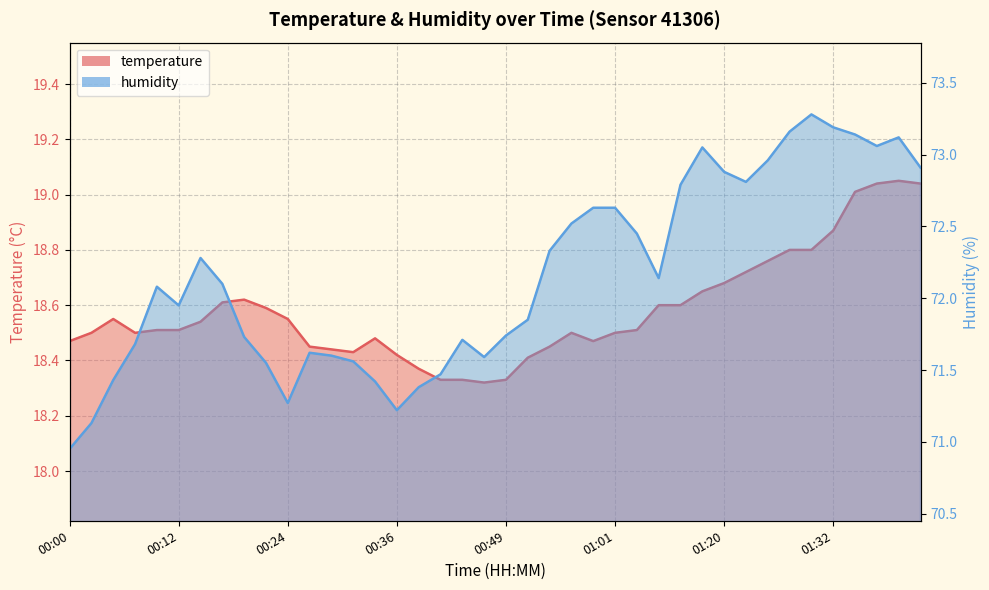

What is the greatest value displayed?

73.3